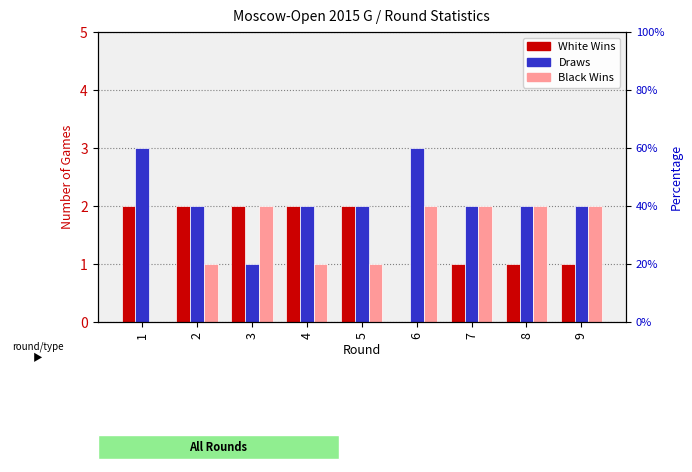

What is the difference between the Black Wins values at 1 and 7?

2